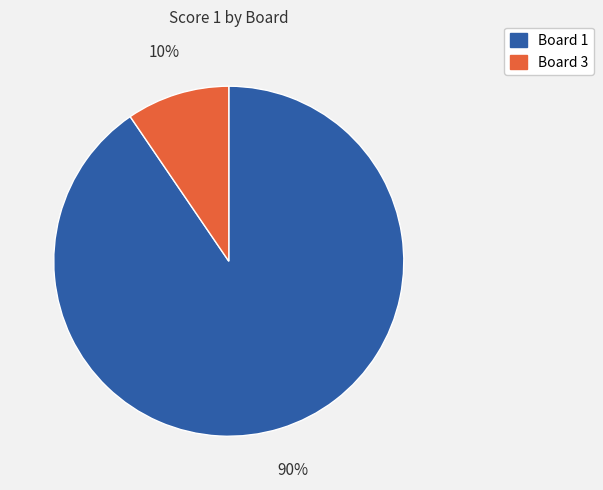

How many segments does this pie chart have?

2